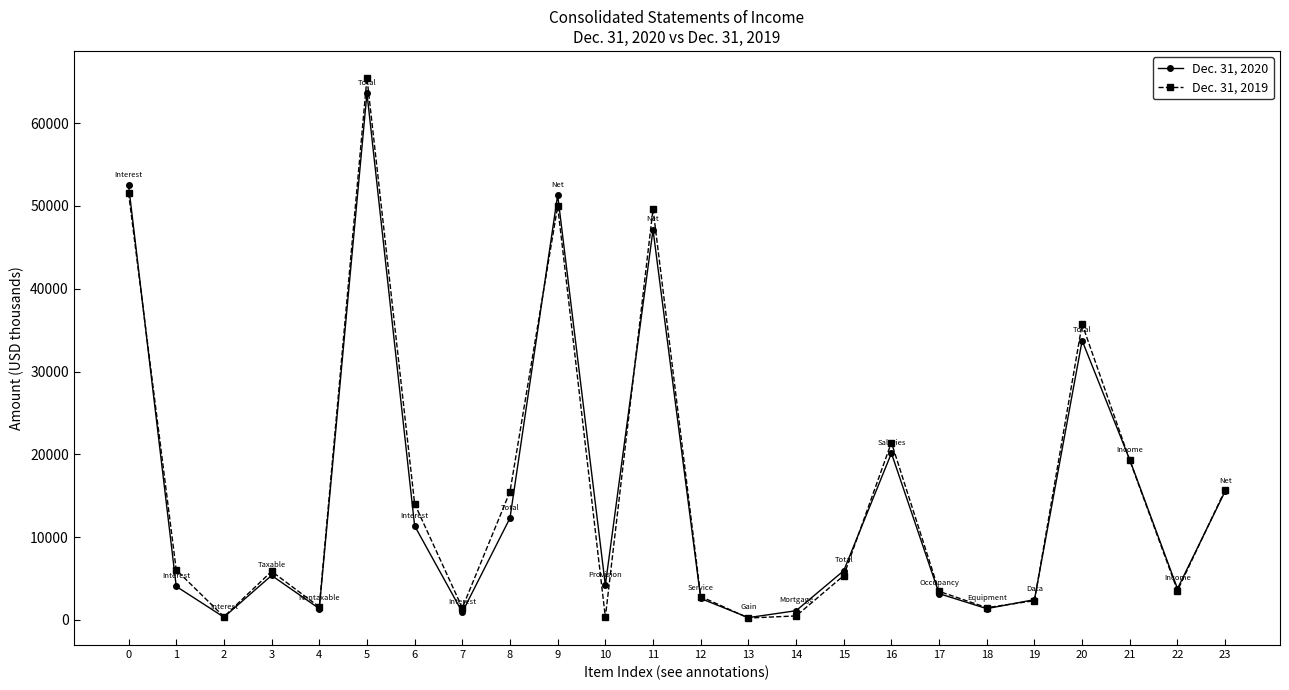

What is the sum of the Dec. 31, 2020 values at 1 and 20?

37785